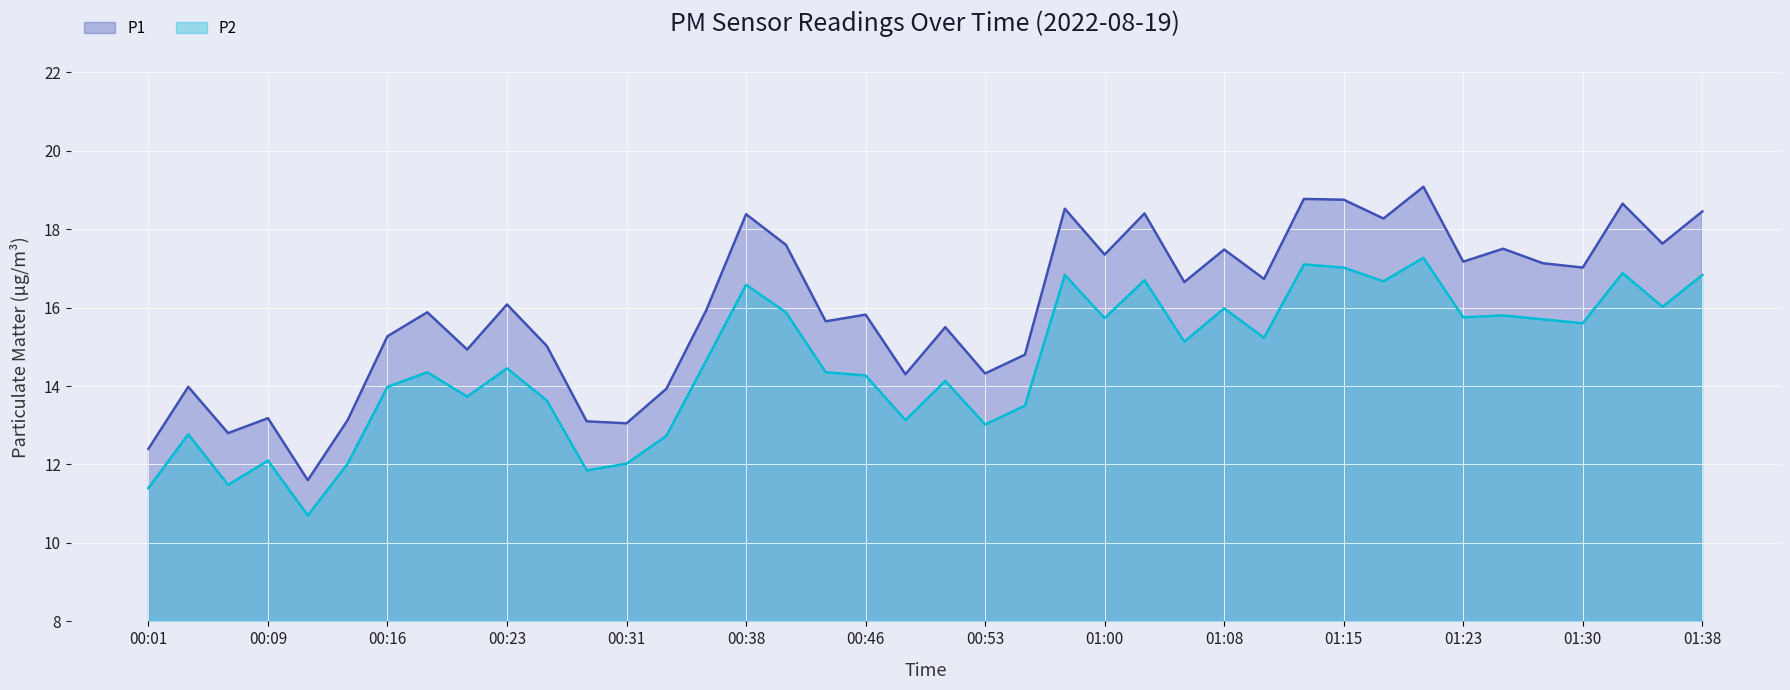

Where is the first local maximum for P1?

00:04